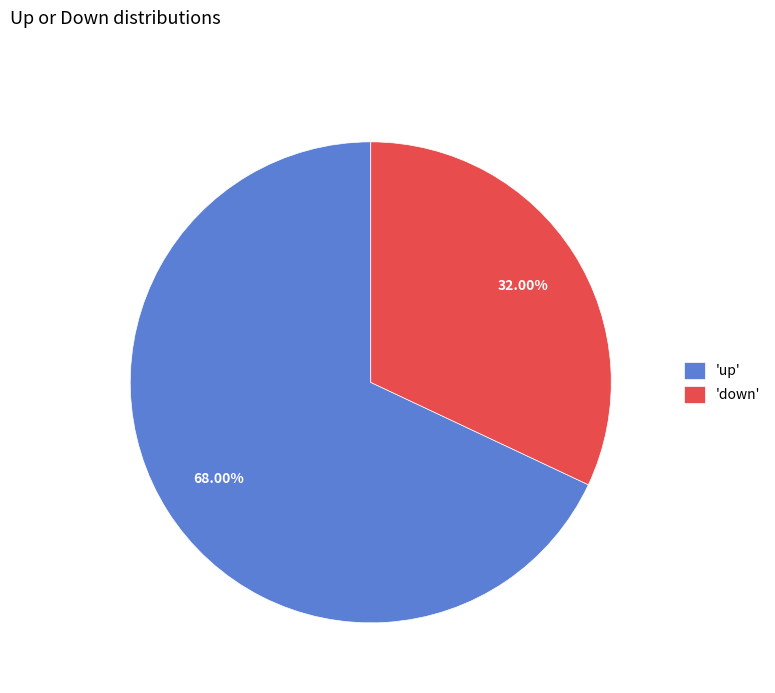

Combined, do 'up' and 'down' account for over 50%?

Yes